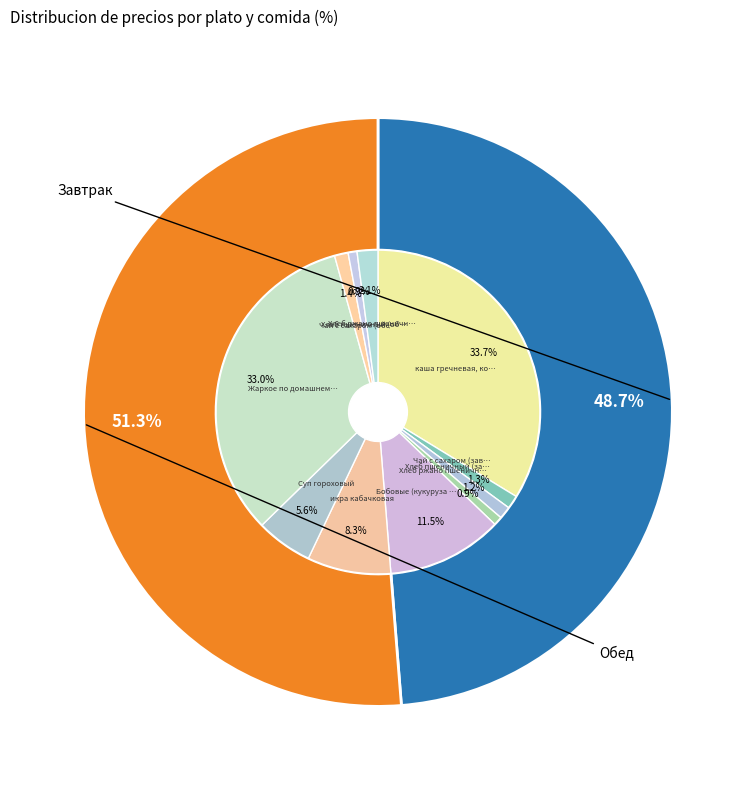

True or false: Чай с сахаром (завтрак) accounts for 1% of the total.

True